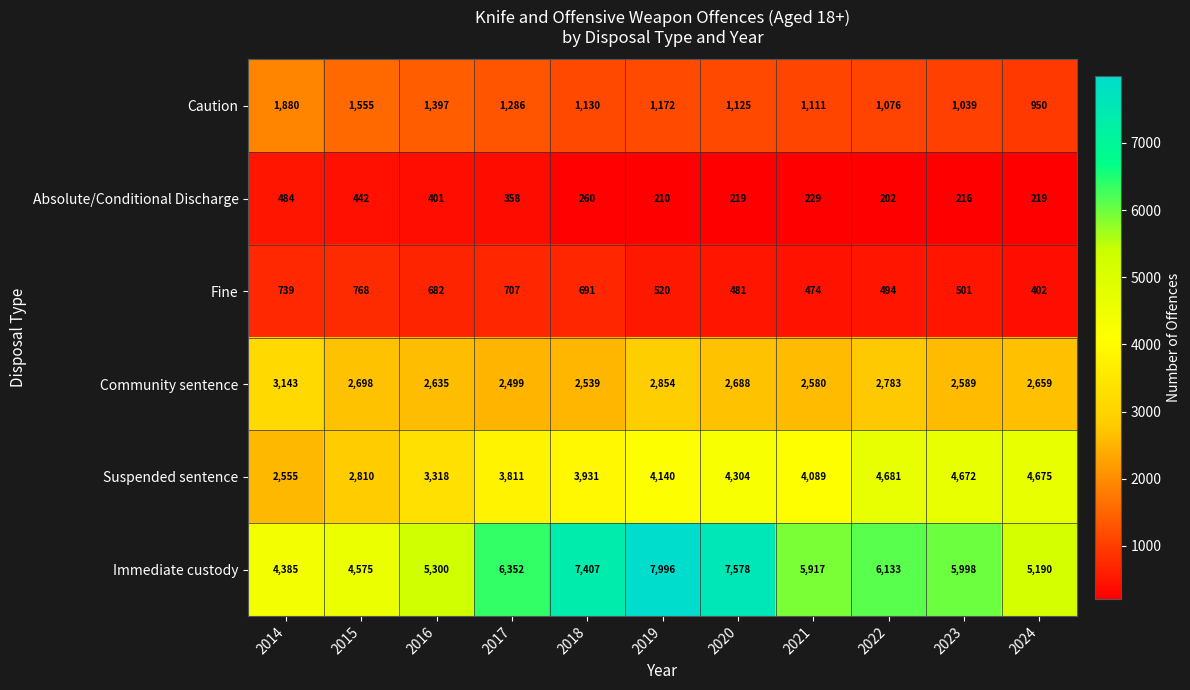

What is the difference between the maximum and minimum values in the Fine series?

366